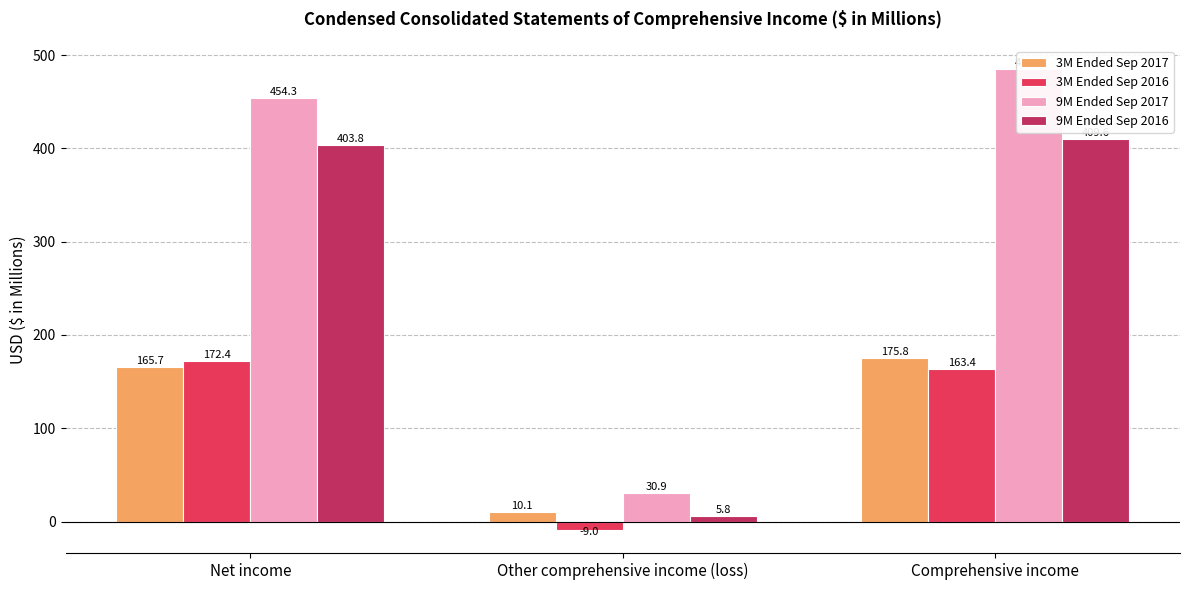

The value of 9M Ended Sep 2017 at Comprehensive income is 743.3. True or false?

False